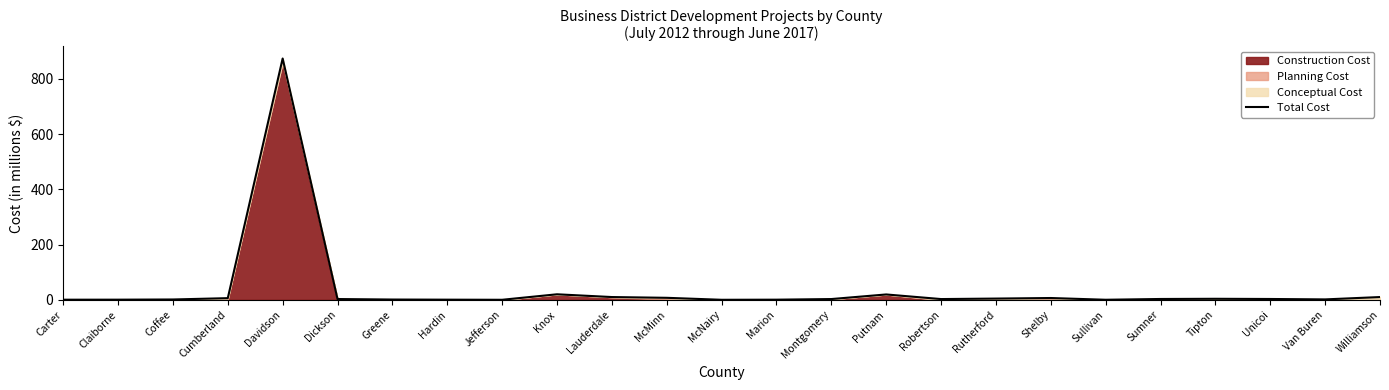

Which label corresponds to the smallest value in the chart?

McNairy